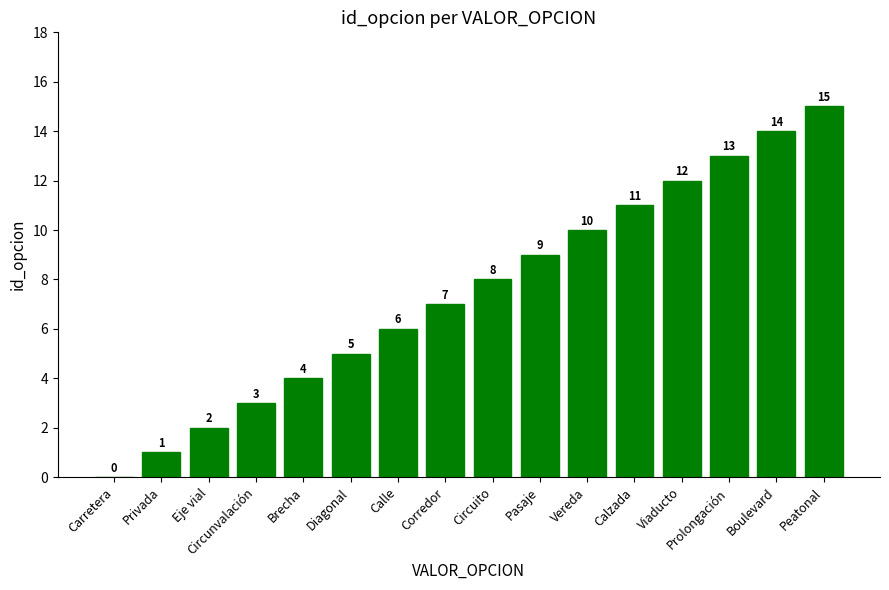

Where is the data nearest to the value 7?

Corredor